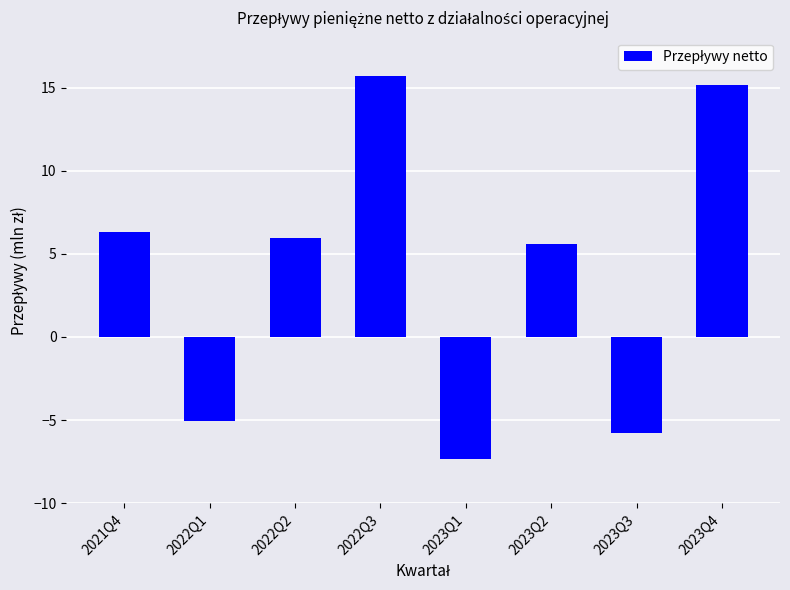

What is the smallest value displayed?

-7.4